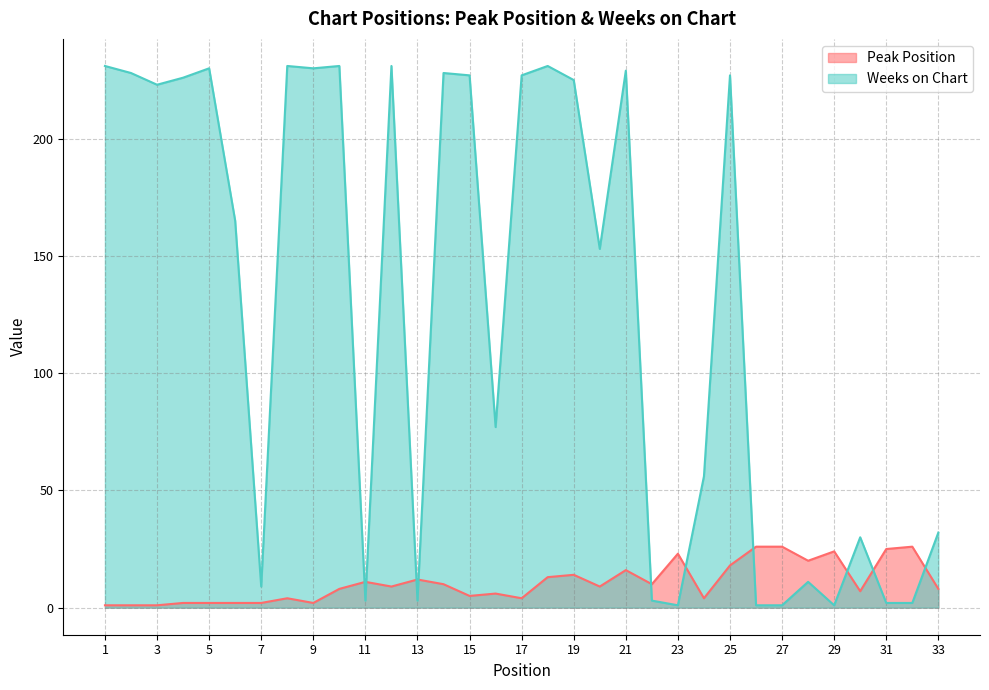

At which category does Weeks on Chart reach its first local valley?

3